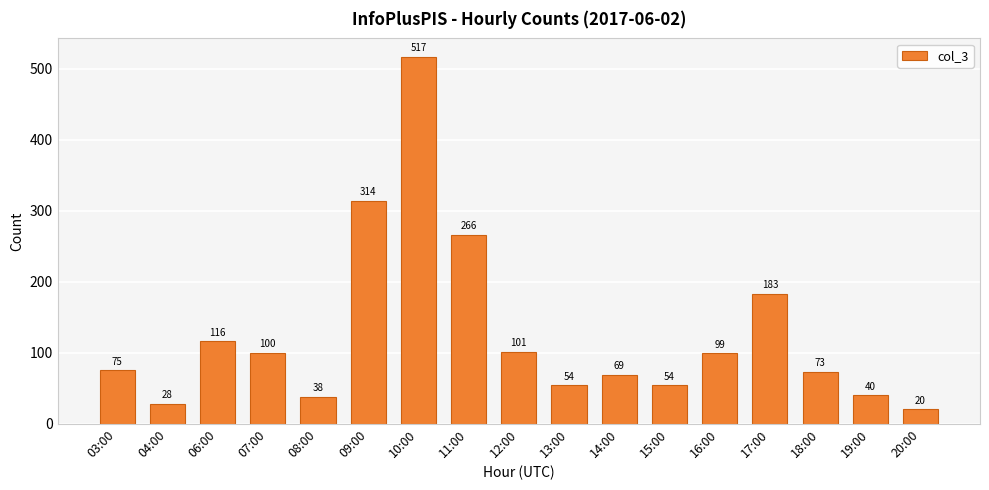

What is the smallest value displayed?

20